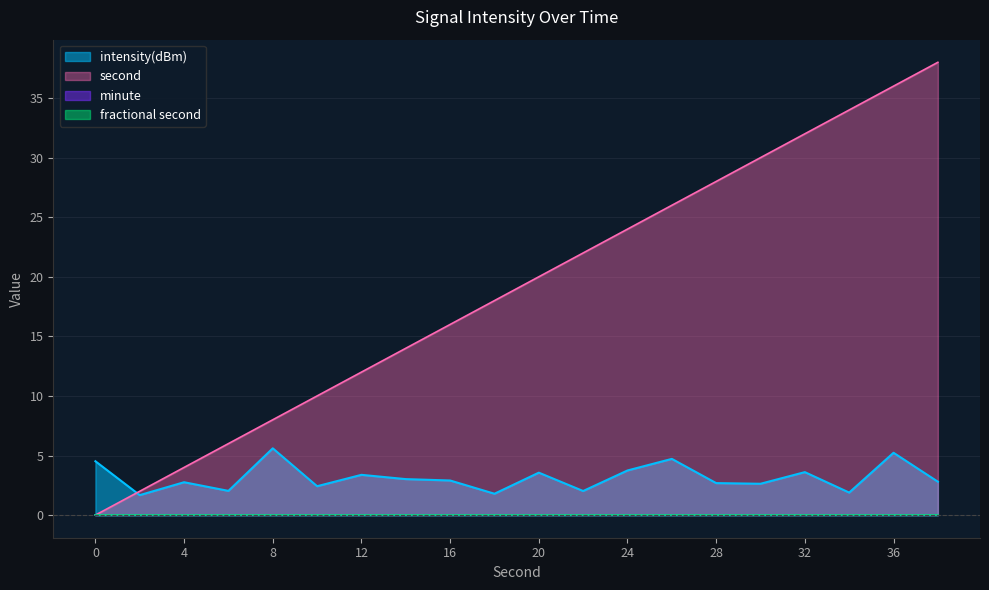

Does the chart have visible grid lines?

Yes